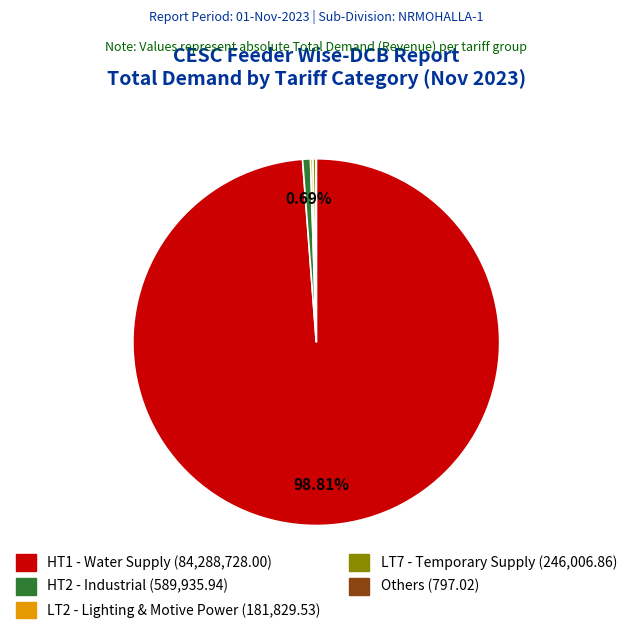

Do LT7 - Temporary Supply and HT2 - Industrial together represent more than half of the pie?

No